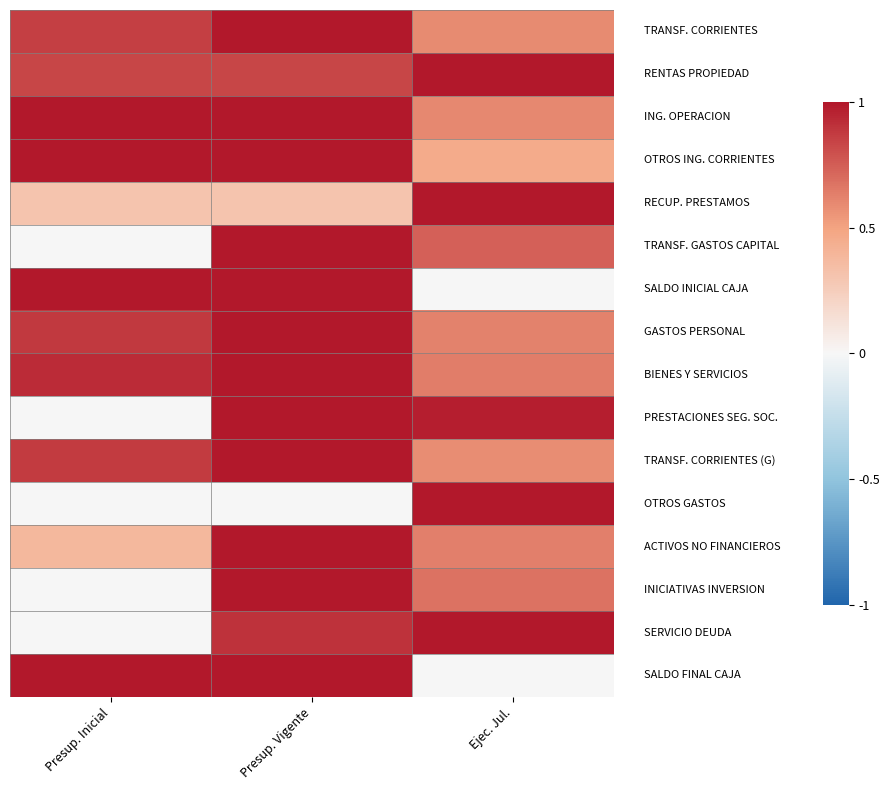

At which category is the sum across all series the highest?

Presup. Vigente